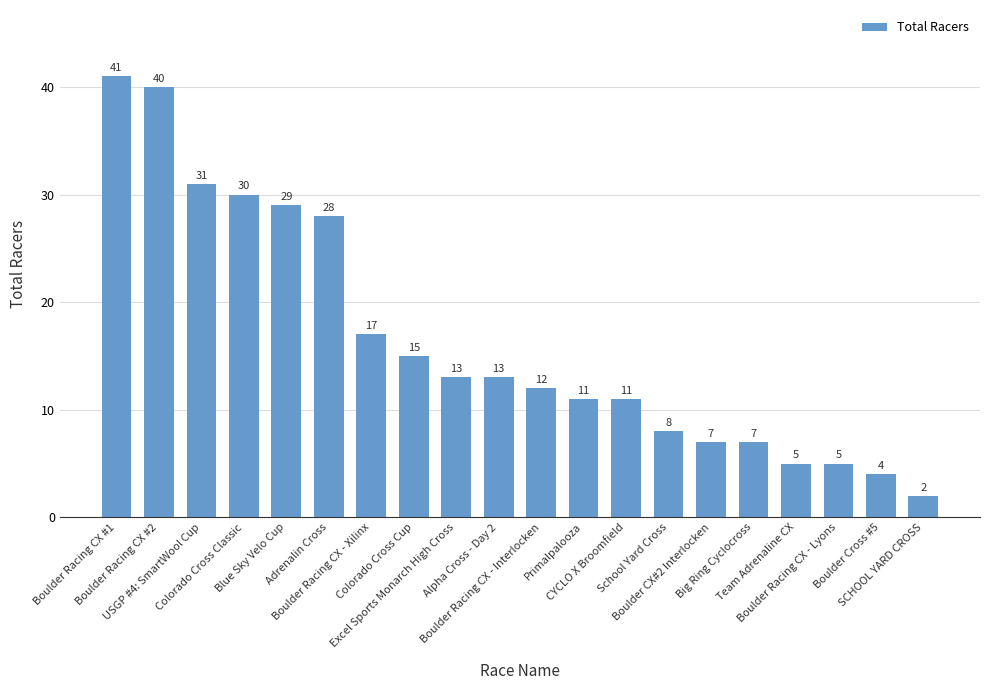

Read the value at Boulder CX#2 Interlocken, to the nearest 5.

5